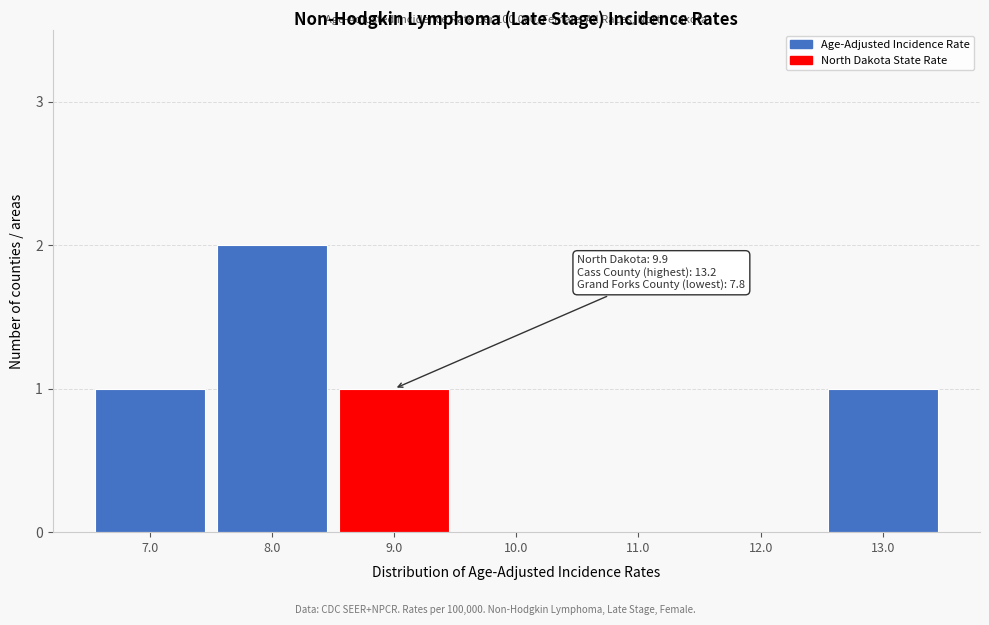

Reading right to left, extract all data points from this chart.

13.0=1	12.0=0	11.0=0	10.0=0	9.0=1	8.0=2	7.0=1